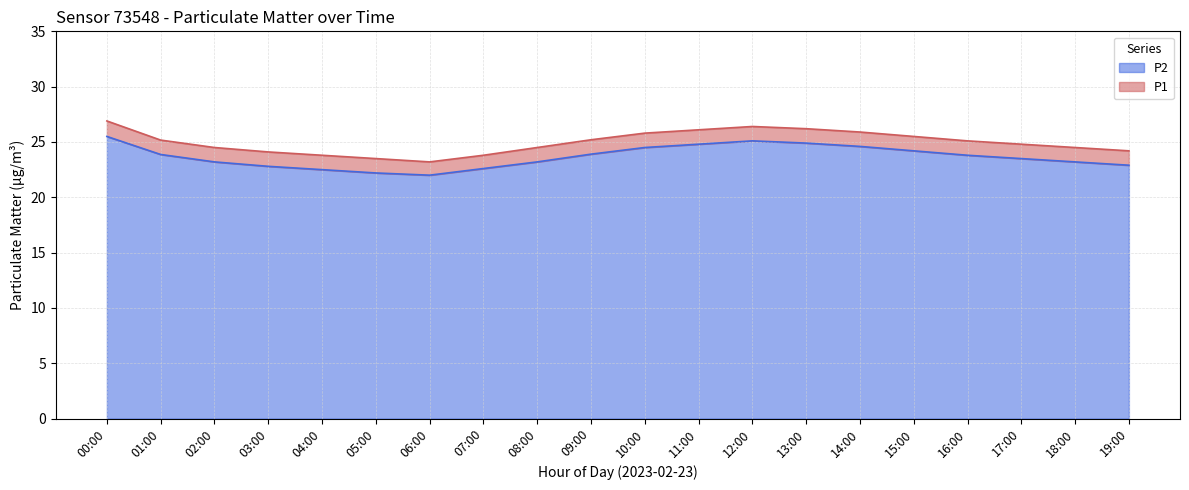

Reading left to right, extract all data points from this chart.

P1: 00:00=26.9	01:00=25.2	02:00=24.5	03:00=24.1	04:00=23.8	05:00=23.5	06:00=23.2	07:00=23.8	08:00=24.5	09:00=25.2	10:00=25.8	11:00=26.1	12:00=26.4	13:00=26.2	14:00=25.9	15:00=25.5	16:00=25.1	17:00=24.8	18:00=24.5	19:00=24.2
P2: 00:00=25.5	01:00=23.9	02:00=23.2	03:00=22.8	04:00=22.5	05:00=22.2	06:00=22.0	07:00=22.6	08:00=23.2	09:00=23.9	10:00=24.5	11:00=24.8	12:00=25.1	13:00=24.9	14:00=24.6	15:00=24.2	16:00=23.8	17:00=23.5	18:00=23.2	19:00=22.9